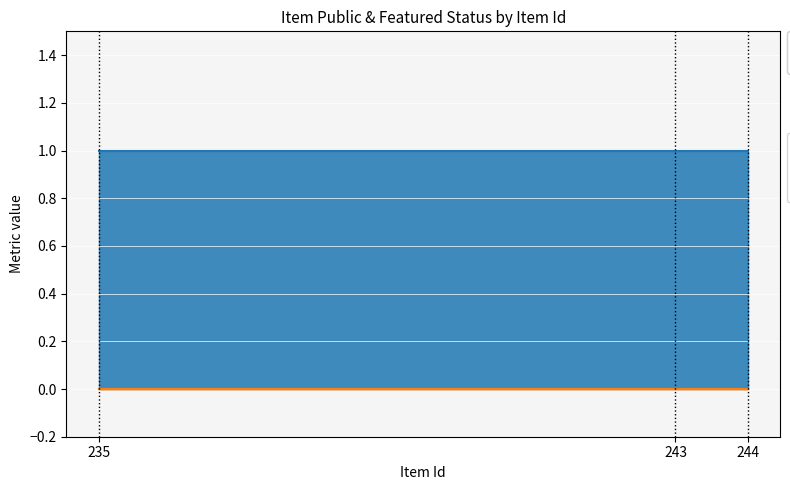

Which has a higher value, 244 or 243?

244